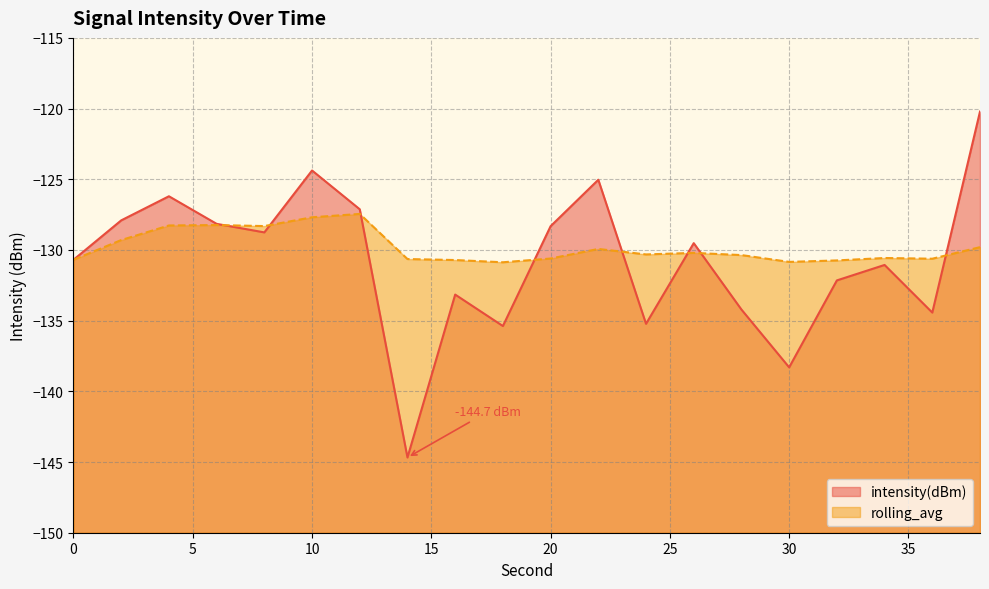

True or false: rolling_avg has a value of -127.5 at 12.

True